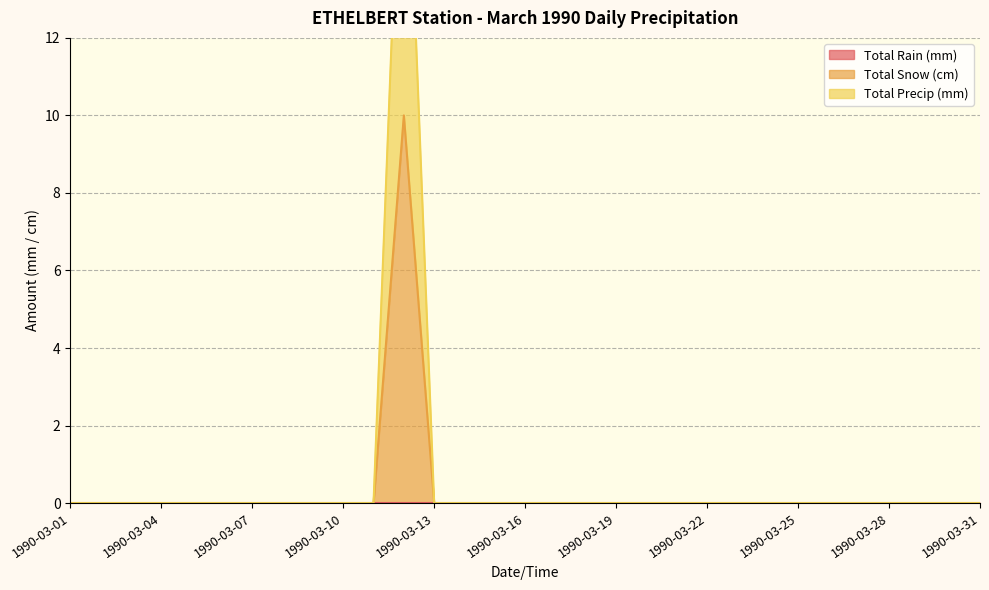

What is the maximum value for Total Snow (cm)?

10